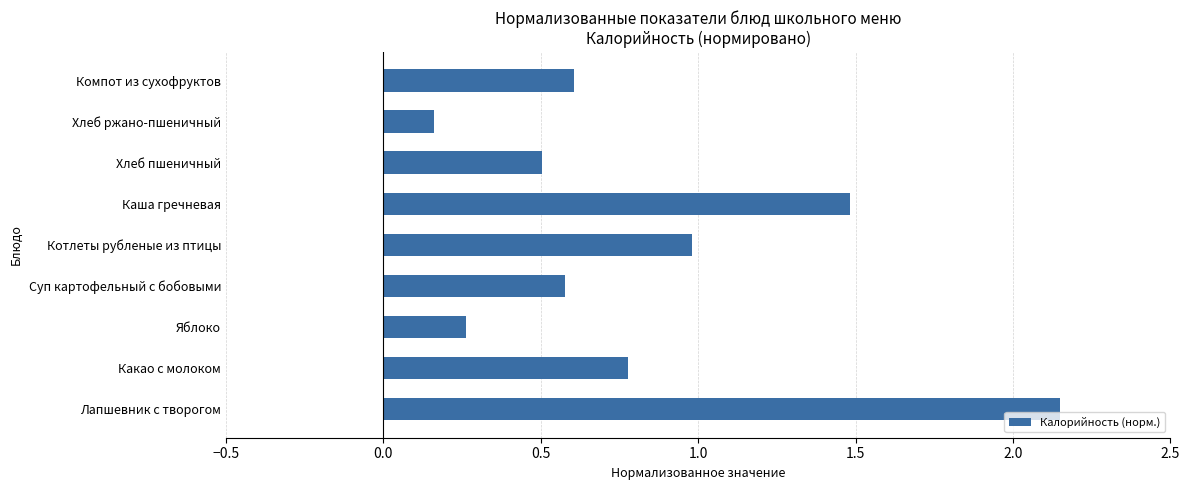

What is the difference between the second highest and minimum values?

1.3